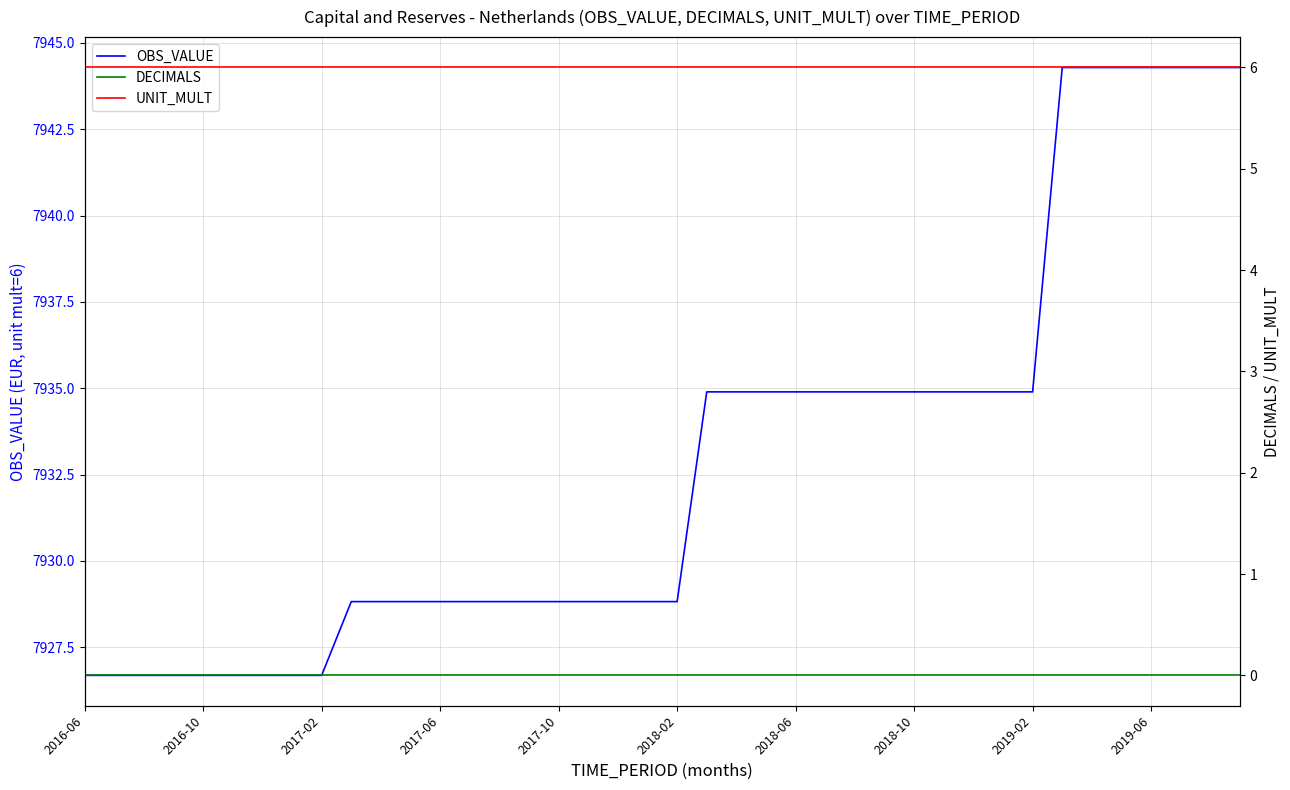

What is the lowest value of the OBS_VALUE series?

7926.7